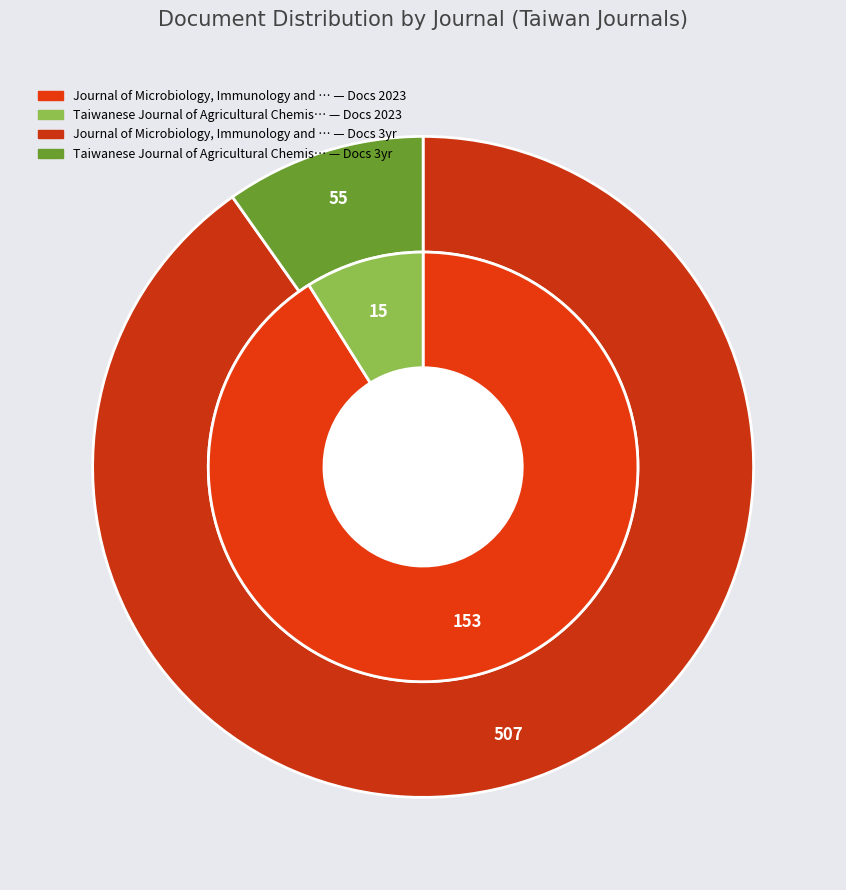

Rank the categories by Total Docs. (2023) value from lowest to highest.

Taiwanese Journal of Agricultural Chemistry and Food Science, Journal of Microbiology, Immunology and Infection